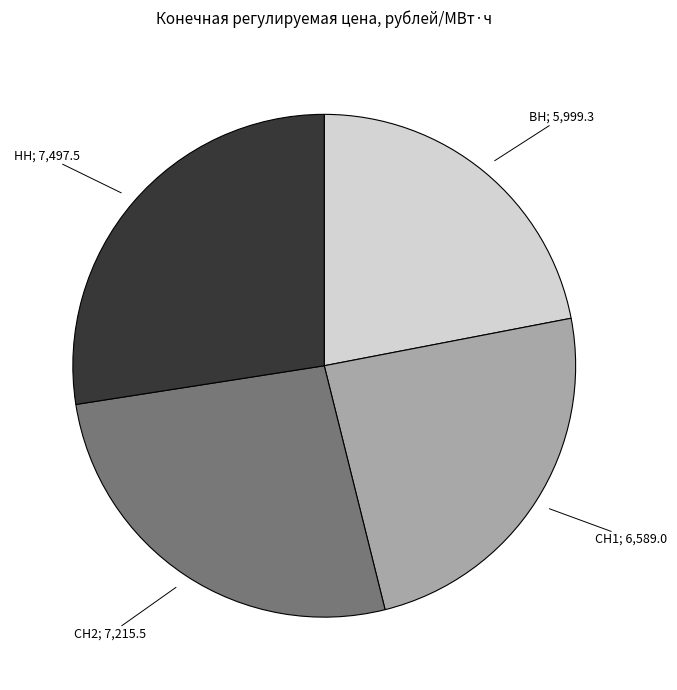

How many slices are in this pie chart?

4